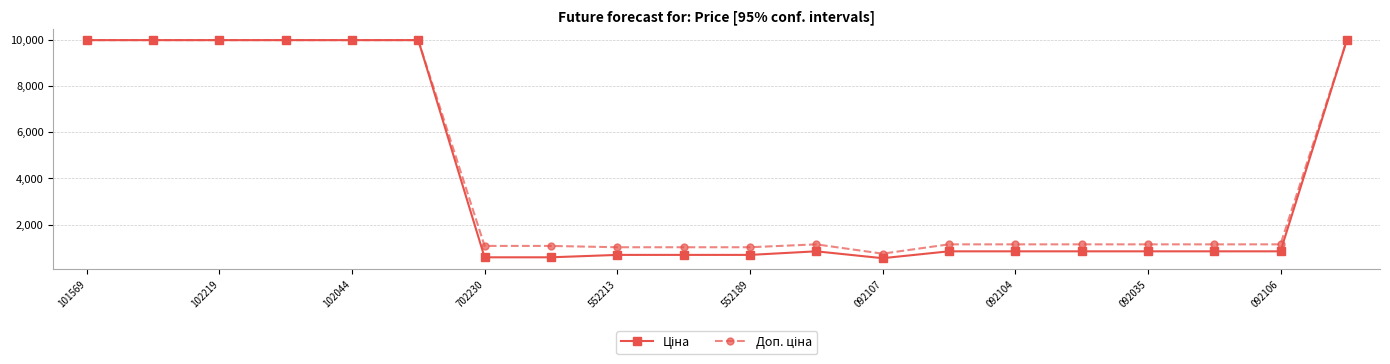

What is the greatest value displayed?

9975.0